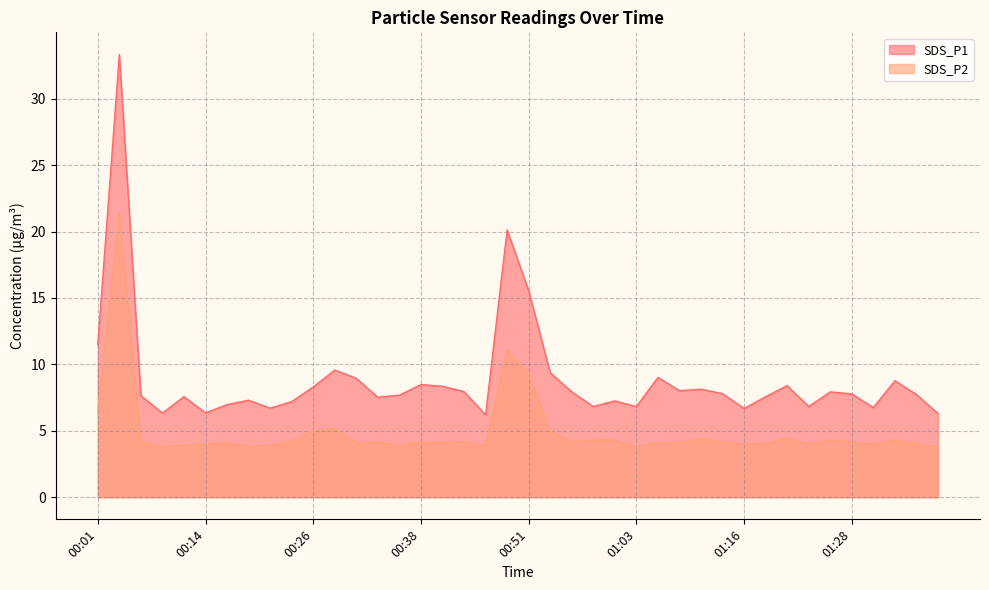

Between 01:38 and 01:23, which is larger?

01:23